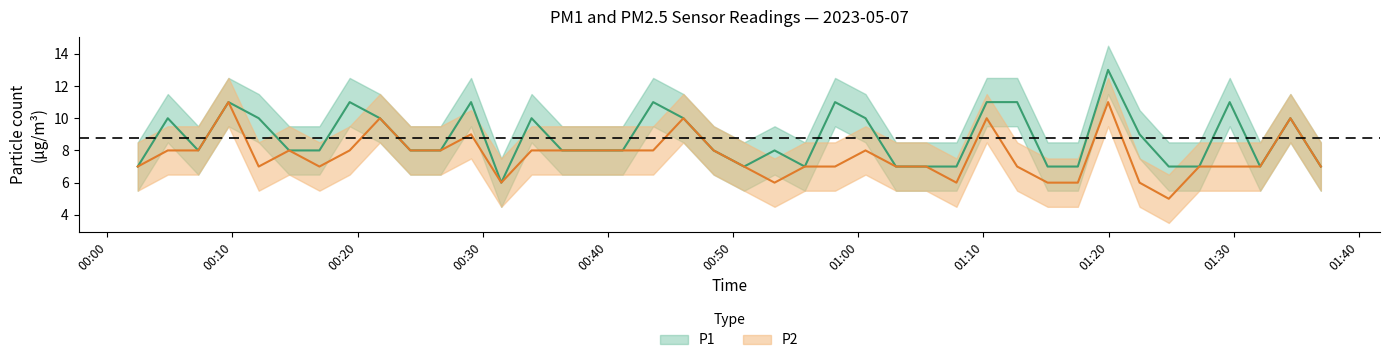

What is the difference between the second highest and second lowest values in the P1 series?

4